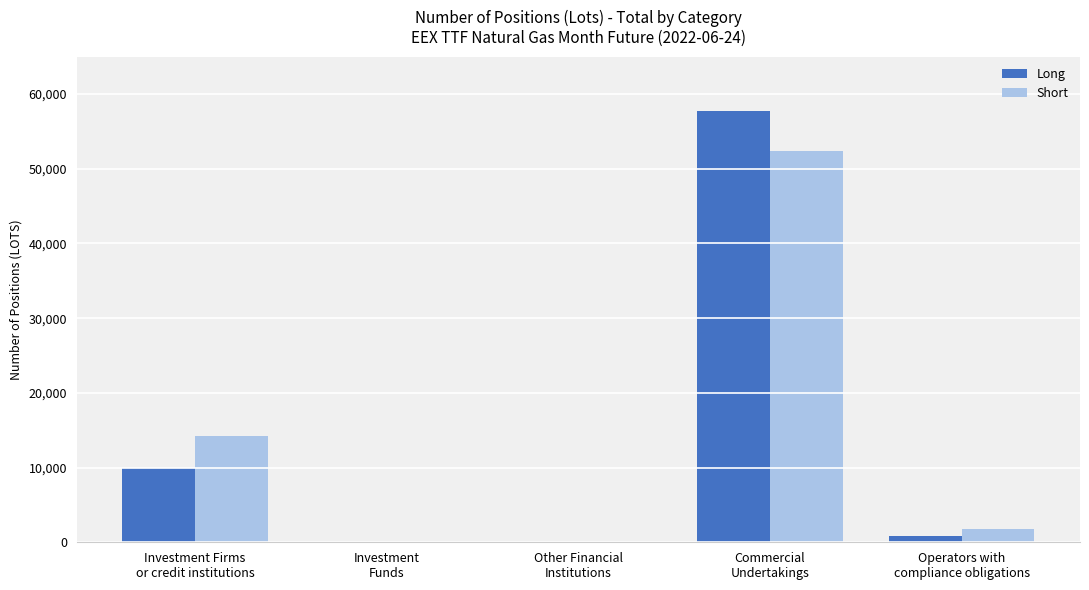

What is the maximum value for Short?

52436